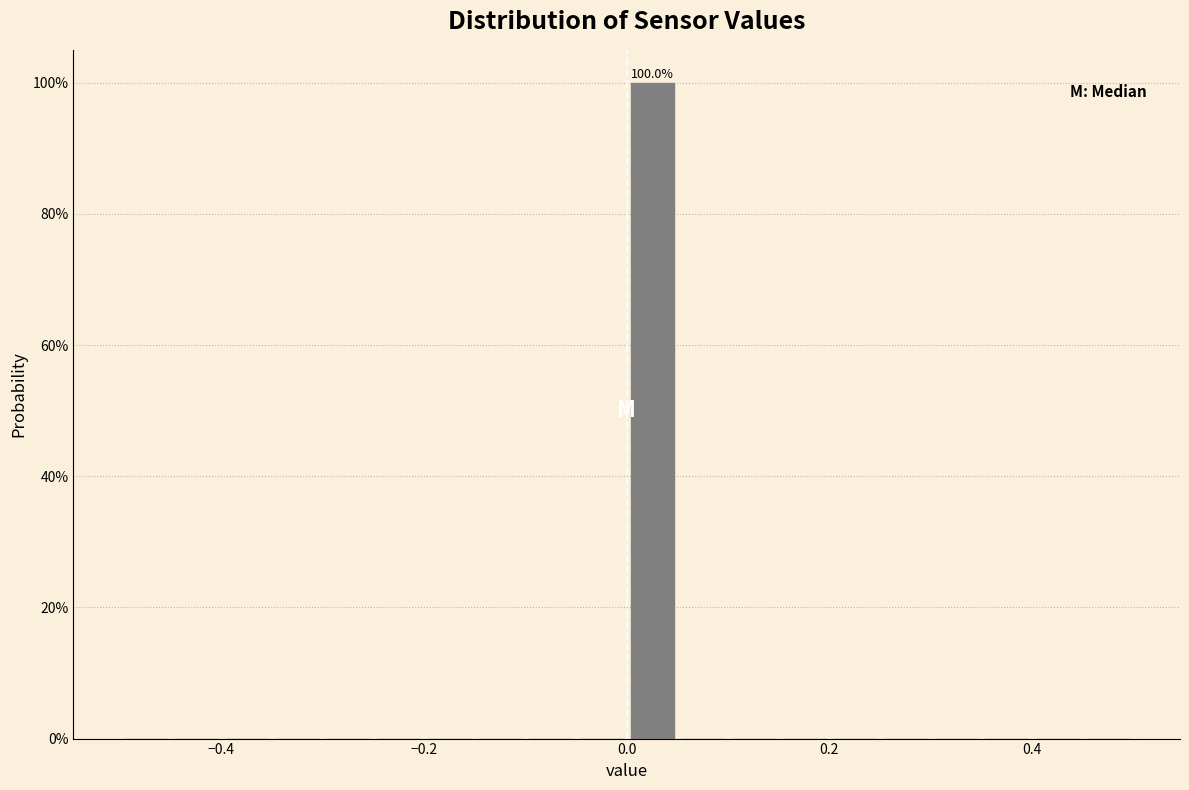

Around what value on the x-axis is the tallest bar? Give the approximate position of its centre, as read against the axis.

0.02